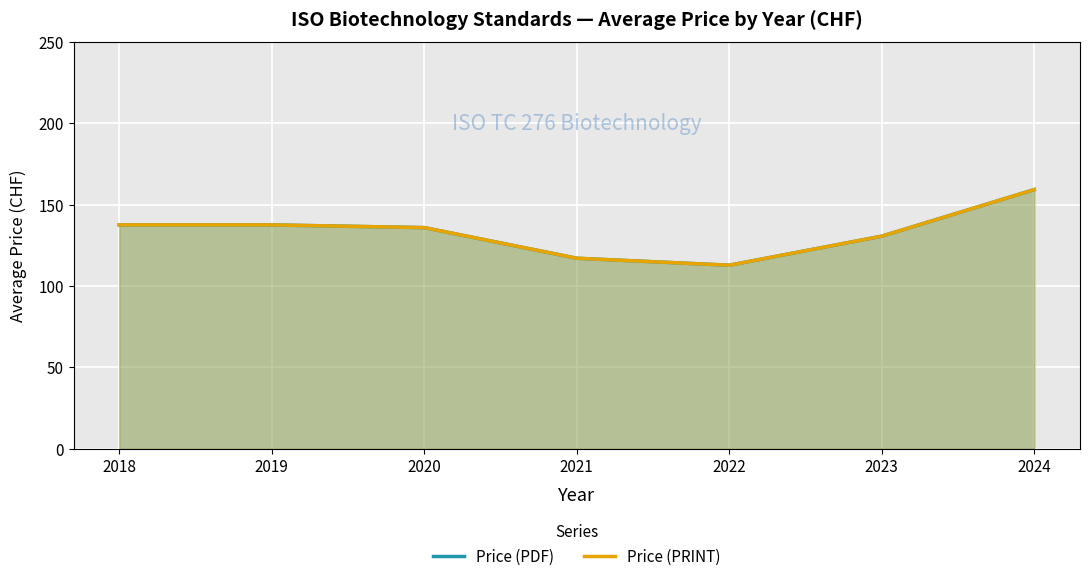

What are all the series names shown in the legend?

Price (PDF), Price (PRINT)